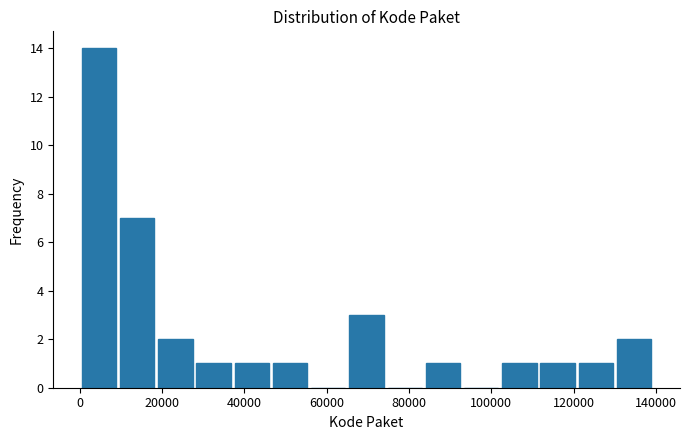

Reading left to right, list every bar in this chart as the range it spans on the x-axis followed by its height. Neither the bar edges nor the heights are printed on the chart, so give them approximately, as read against the axes.

0 to 10000: 14
10000 to 20000: 7
20000 to 28000: 2
28000 to 38000: 1
38000 to 46000: 1
46000 to 56000: 1
56000 to 66000: 0
66000 to 74000: 3
74000 to 84000: 0
84000 to 94000: 1
94000 to 102000: 0
102000 to 112000: 1
112000 to 122000: 1
122000 to 130000: 1
130000 to 140000: 2